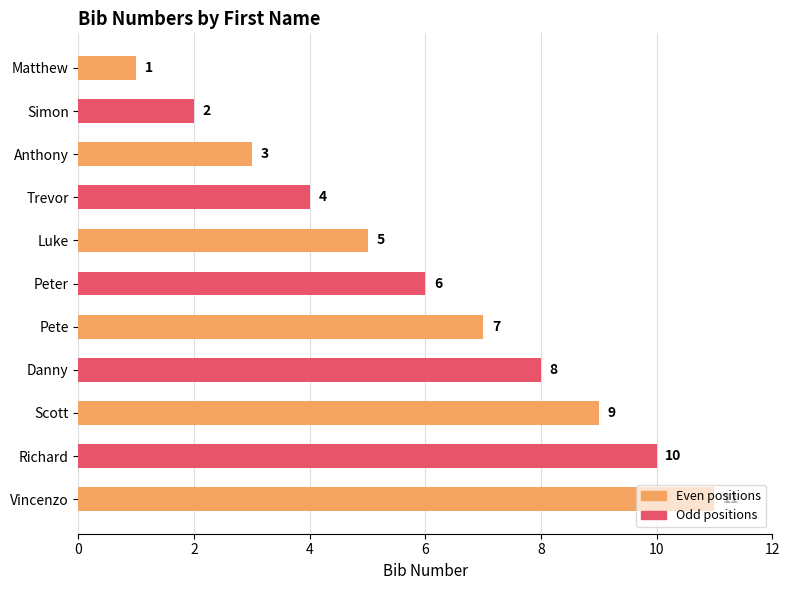

What is the average value?

6